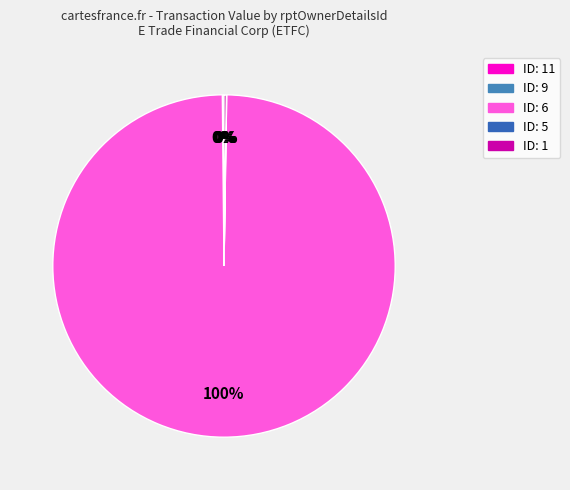

Count the number of slices in the pie.

5